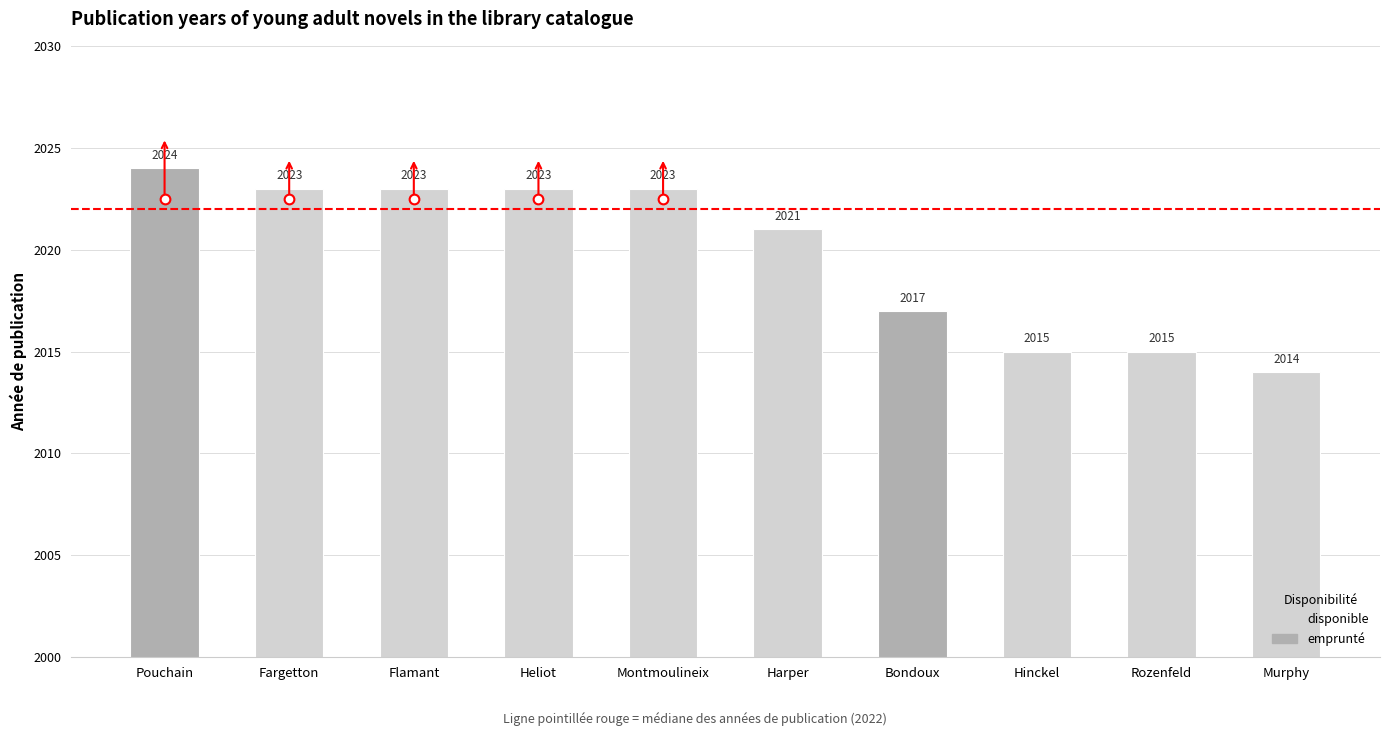

Where does the data first go above 2023?

Pouchain